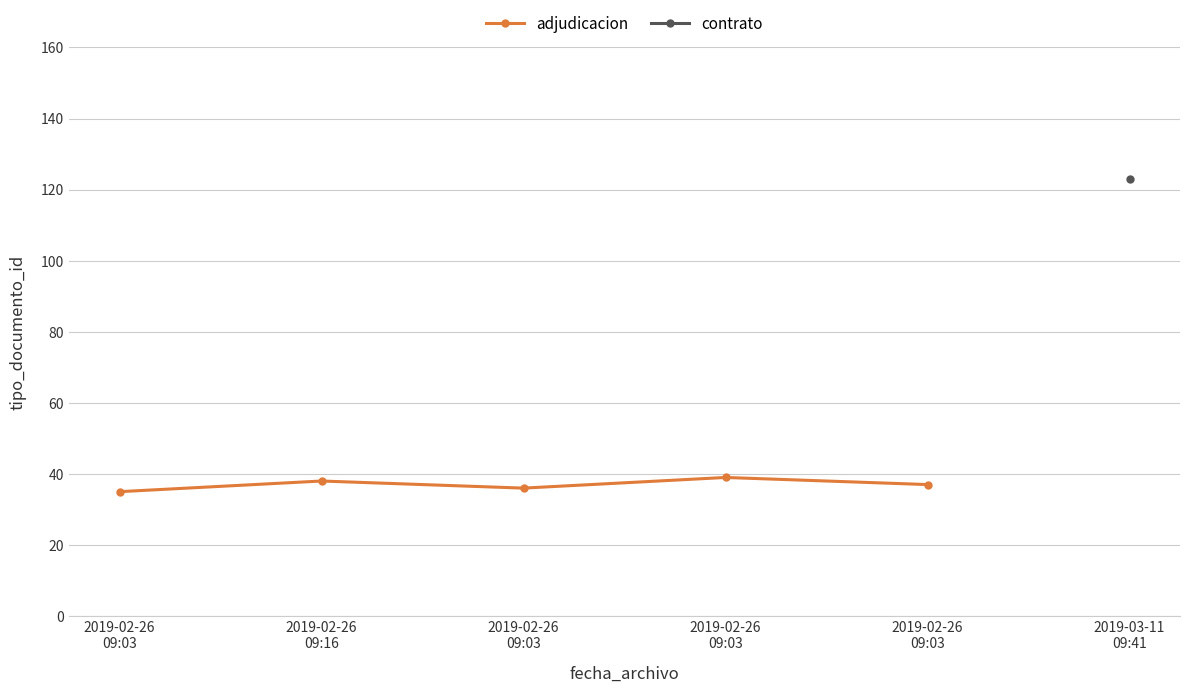

How many data points are less than 37?

2